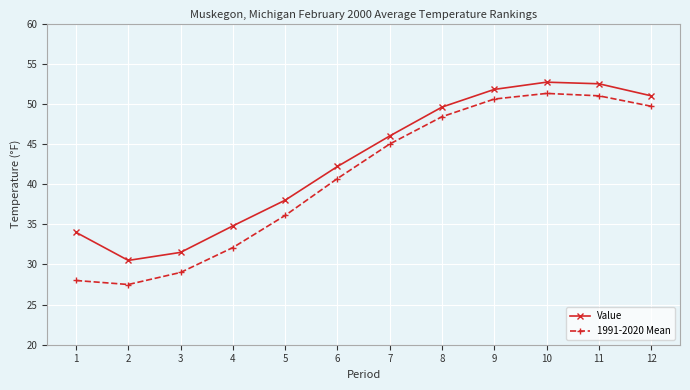

How many data points in Value are less than 46?

6